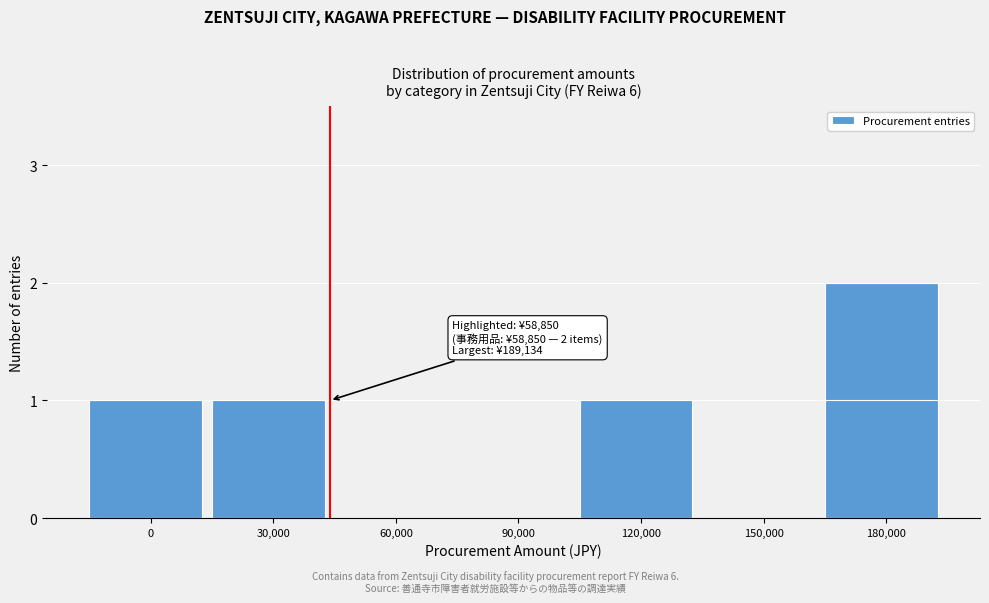

Reading right to left, extract all data points from this chart.

180,000=2	150,000=0	120,000=1	90,000=0	60,000=0	30,000=1	0=1